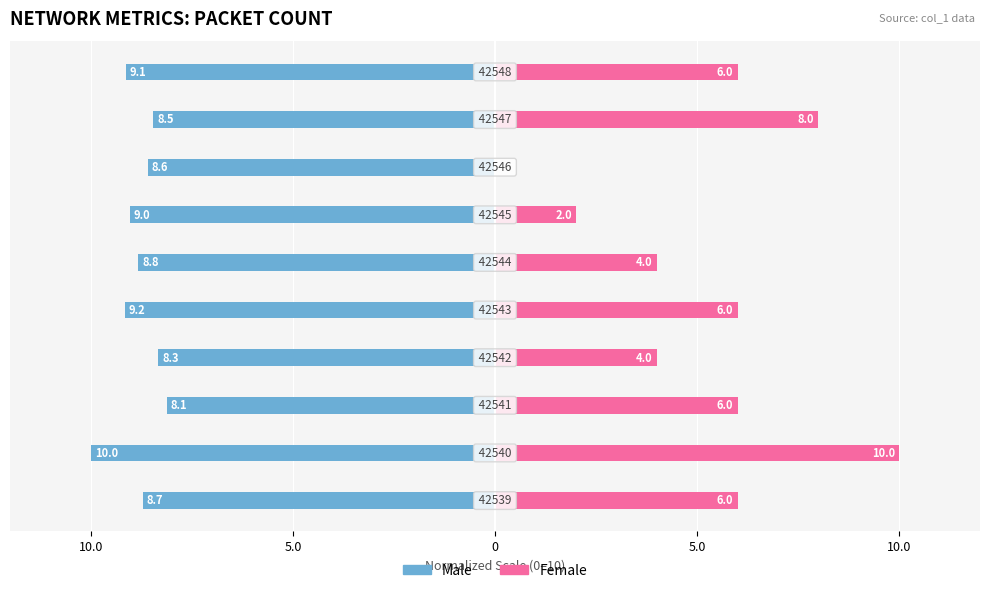

Rank the series by their maximum value, from lowest to highest.

Male, Female